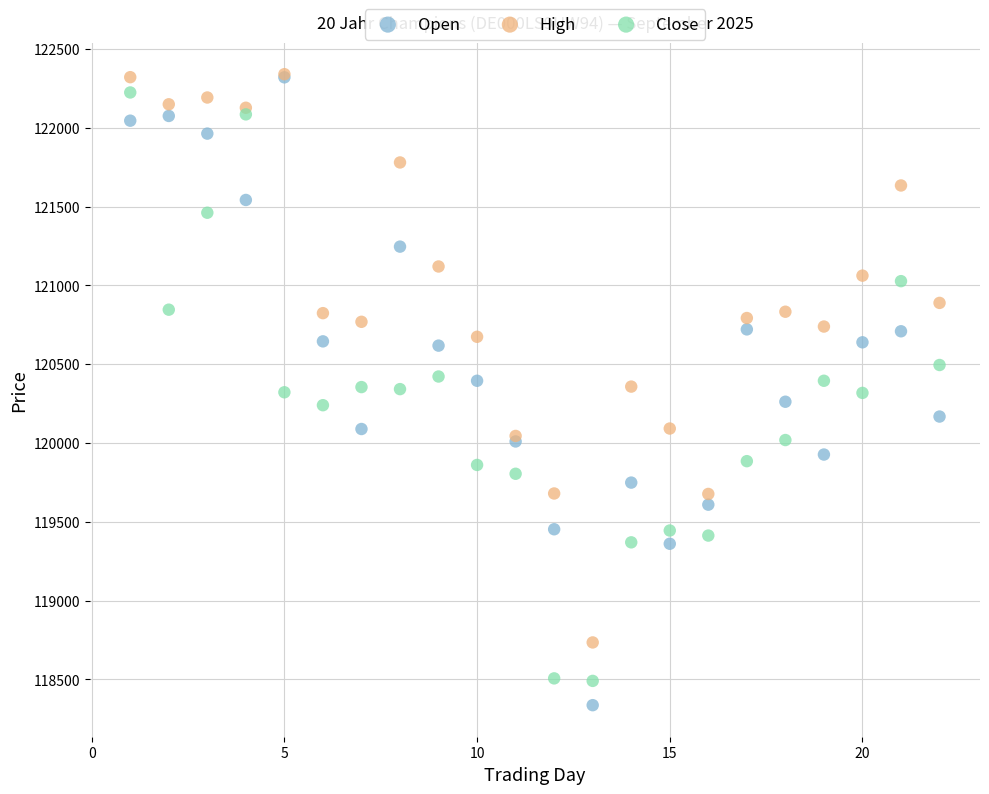

Which series reaches the minimum Y coordinate?

Open